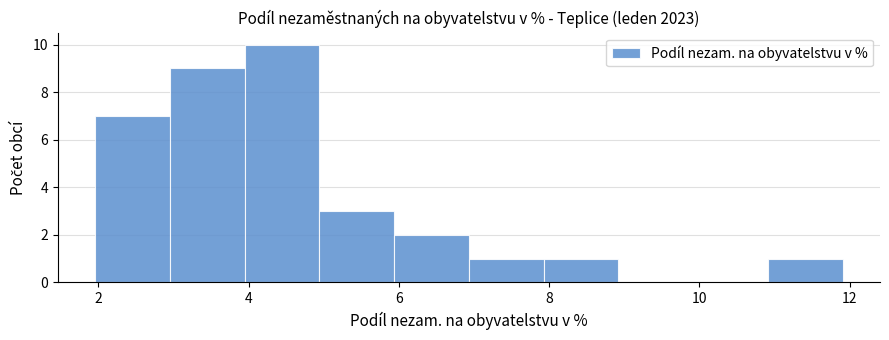

What is the height of the bar covering 11 to 12 on the x-axis? Neither the bar edges nor the heights are printed on the chart, so give them approximately, as read against the axes.

1